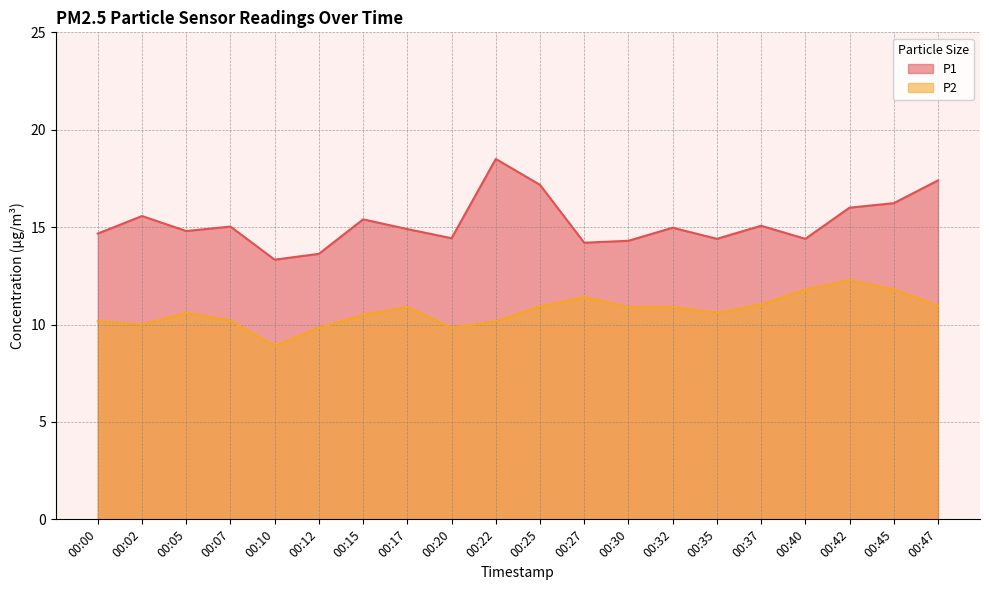

True or false: P1 has more than 2 interior local peaks.

True